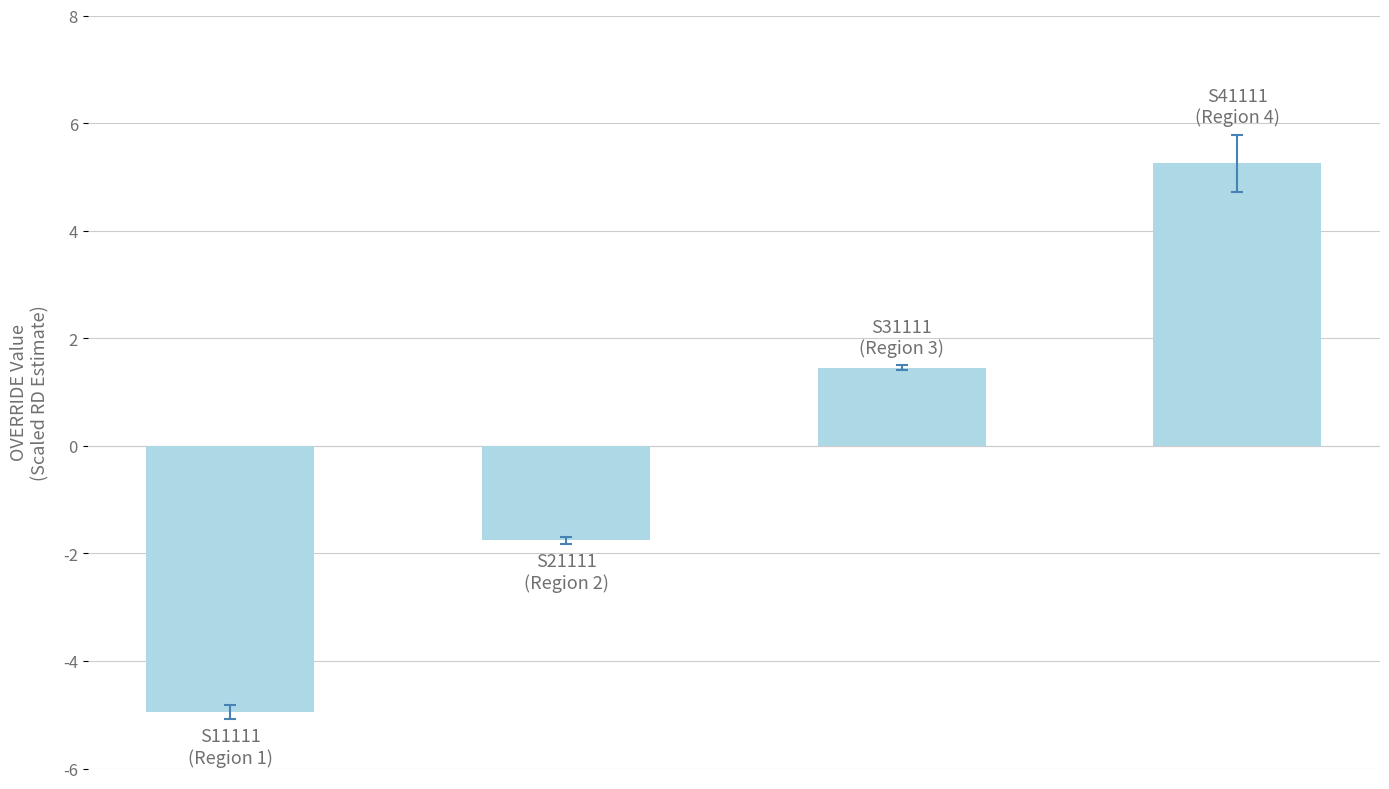

Count the number of values greater than 1.

2